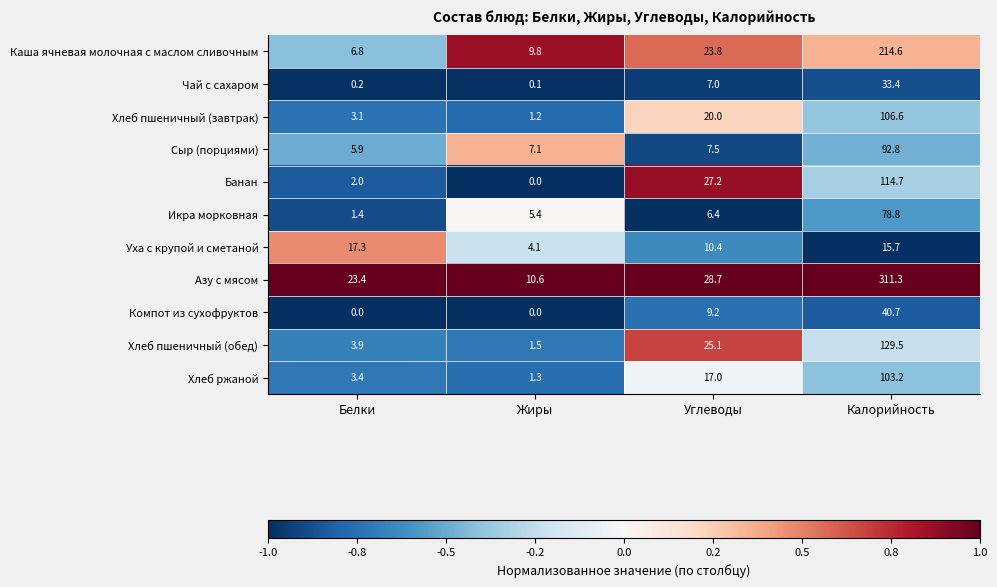

What is the sum of the Хлеб ржаной values at Жиры and Калорийность?

104.5